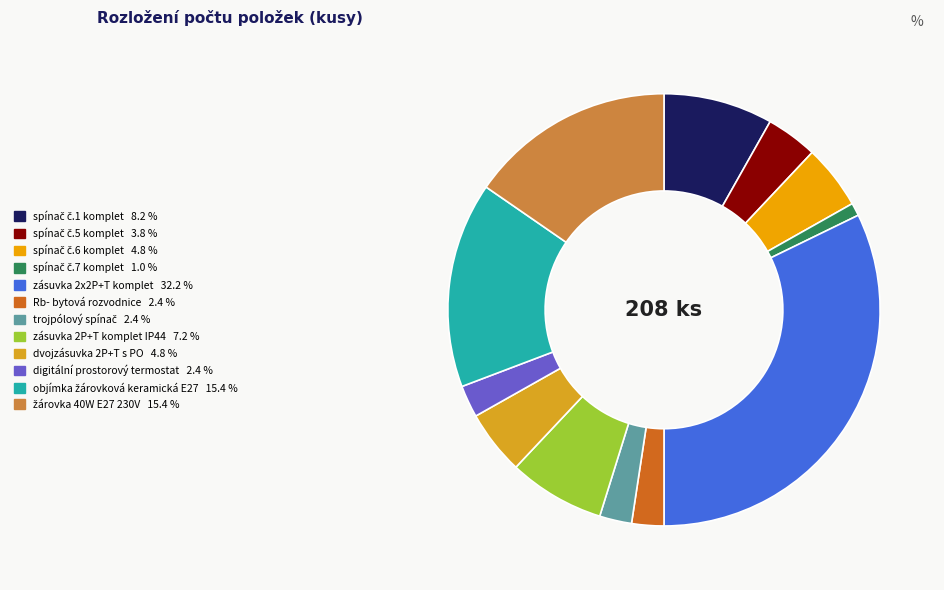

Combined, what portion of the pie is trojpólový spínač and zásuvka 2x2P+T komplet?

34.6%